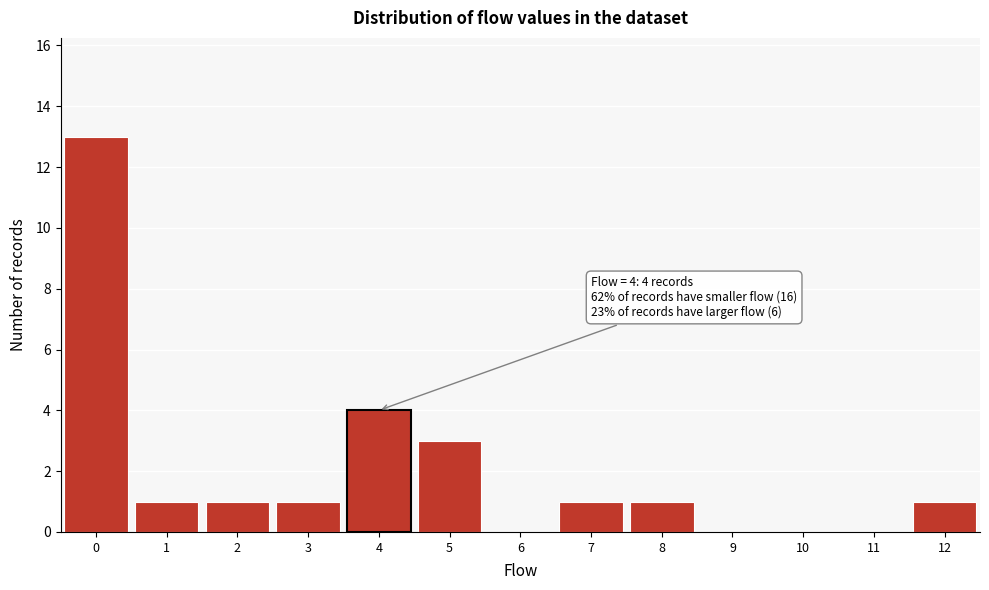

Which range on the x-axis has the tallest bar?

-0.5 to 0.5